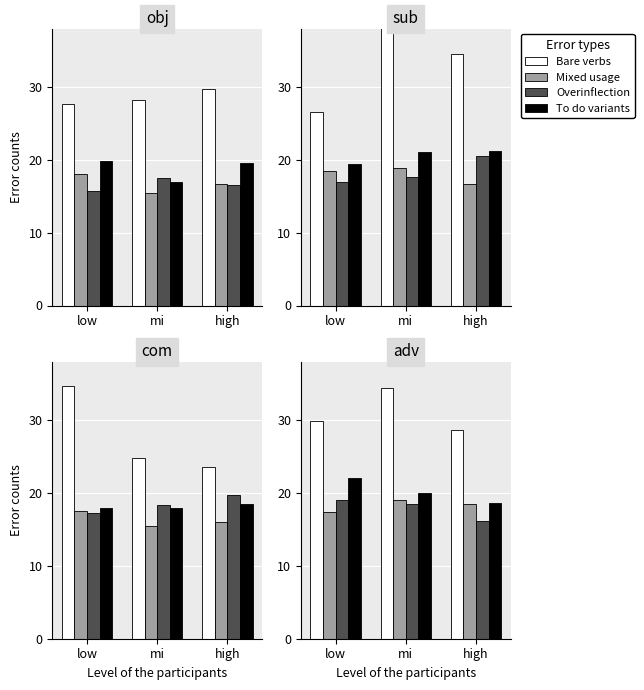

At which label does Overinflection first exceed 18?

low